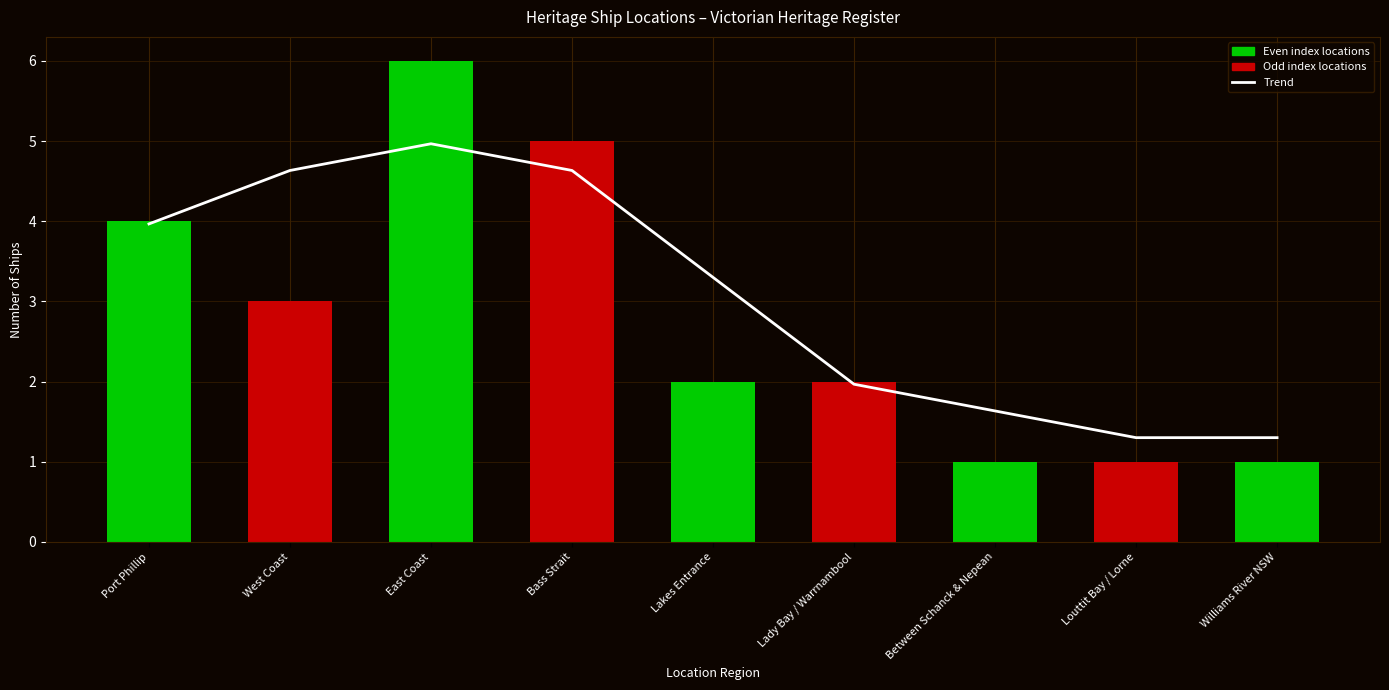

Is the value of Ship Count at Williams River NSW greater than the value of Trend at West Coast?

No